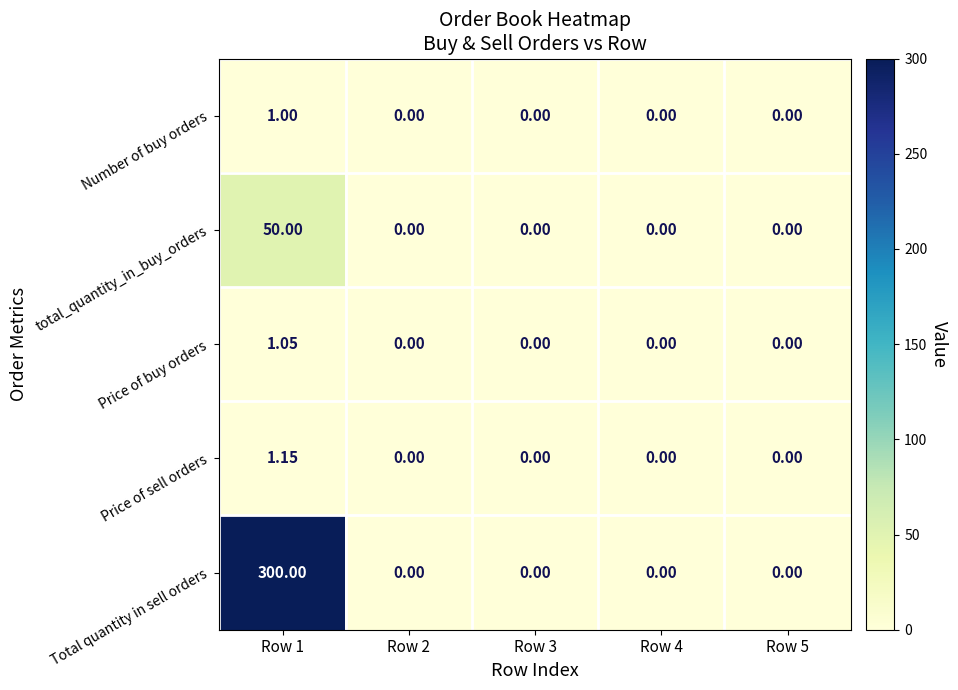

Which series has the largest total across all categories?

Total quantity in sell orders